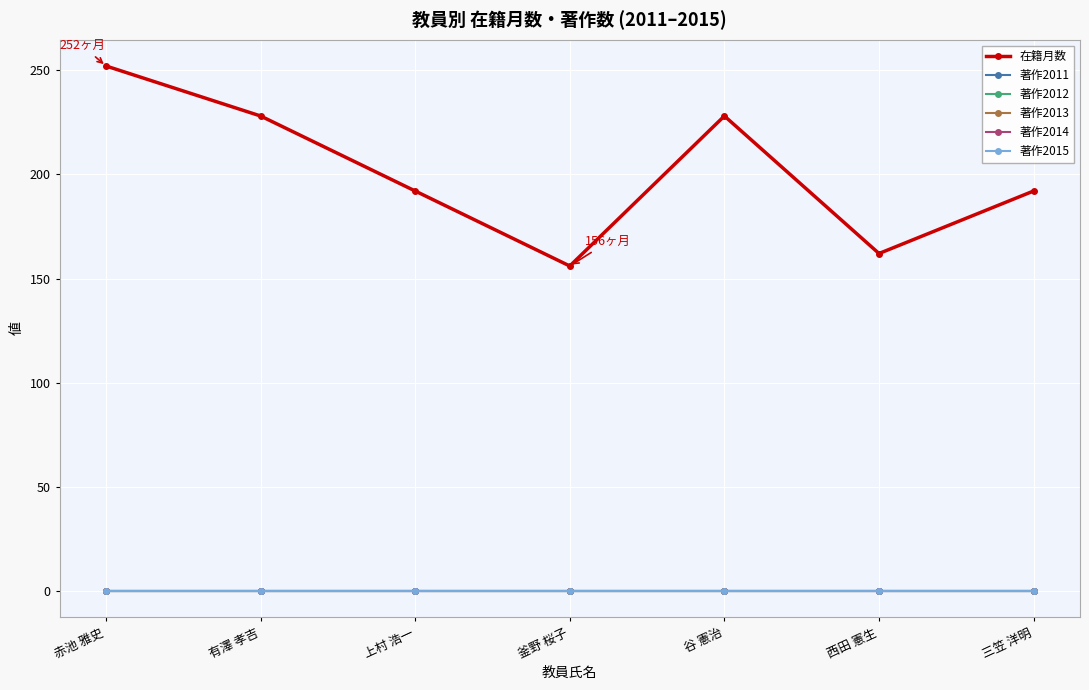

True or false: 著作2011 and 著作2012 intersect in this chart.

False